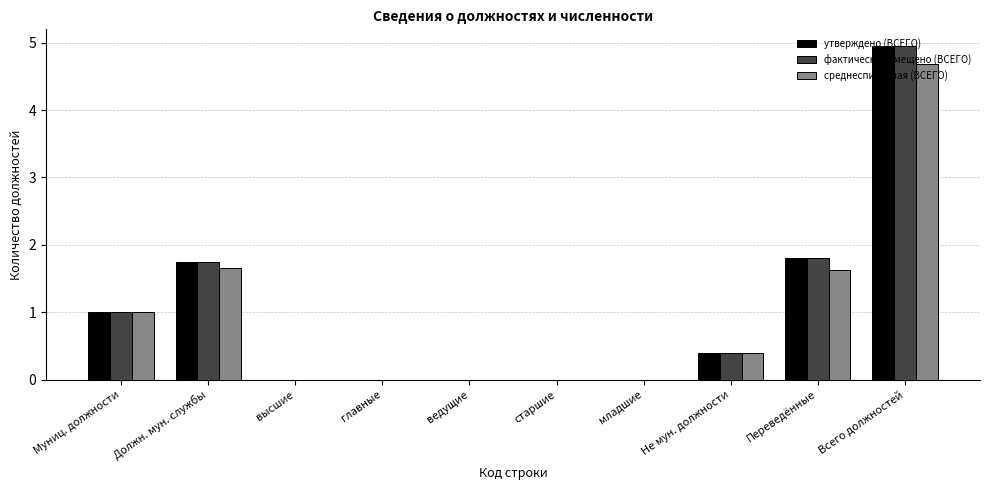

At which category is the sum across all series the highest?

Всего должностей